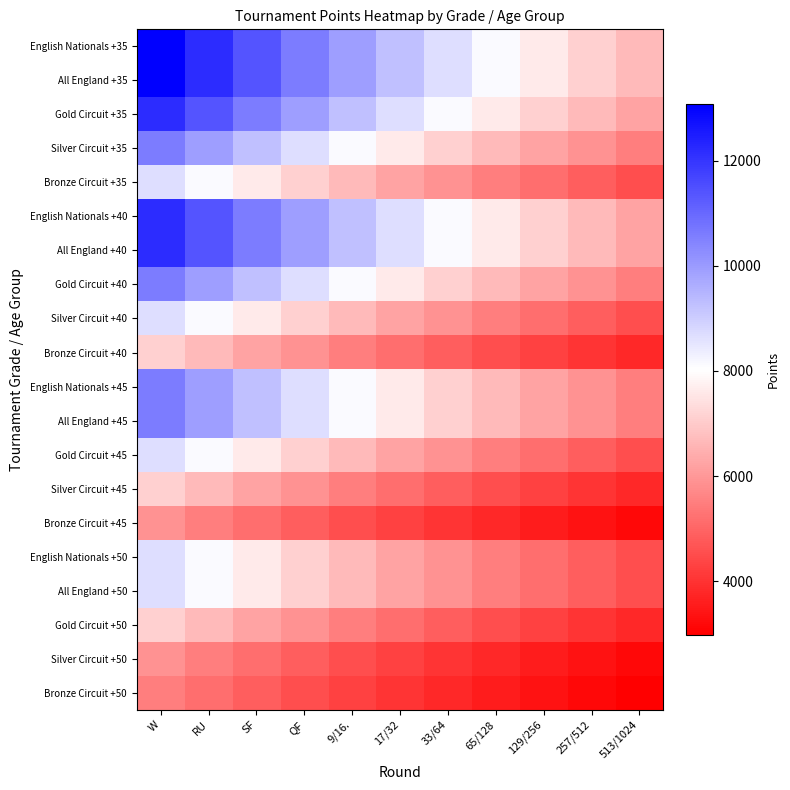

What is the difference between the highest and lowest values at RU?

7022